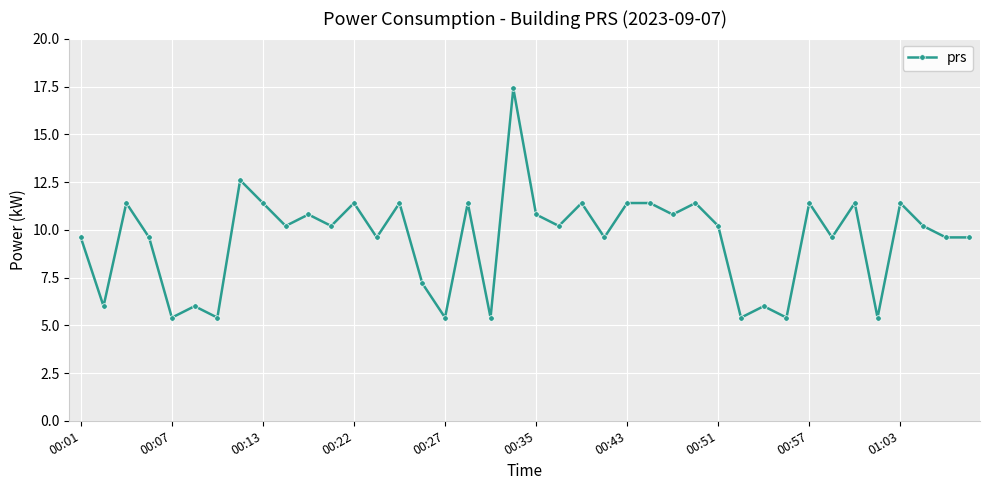

What is the difference between the maximum and minimum values?

12.0